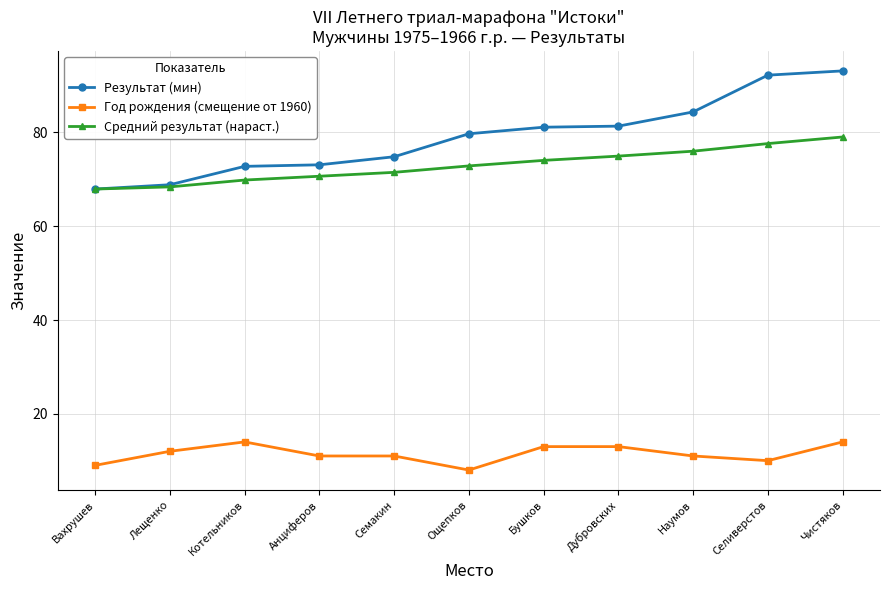

Which category has the lowest value in the Год рождения (смещение от 1960) series?

Ощепков